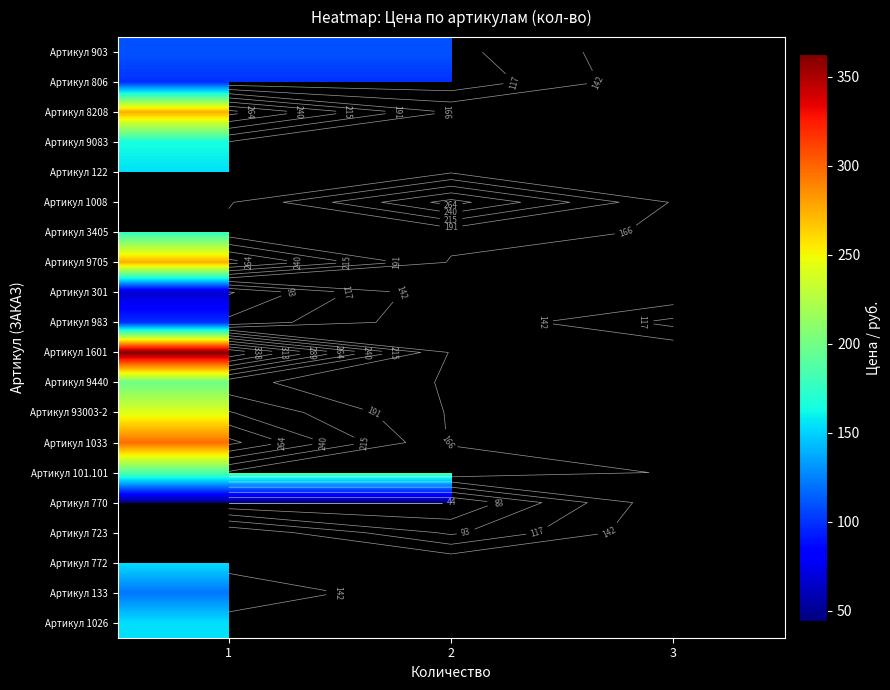

The value of Артикул 983 at 3 is 59.2. True or false?

False